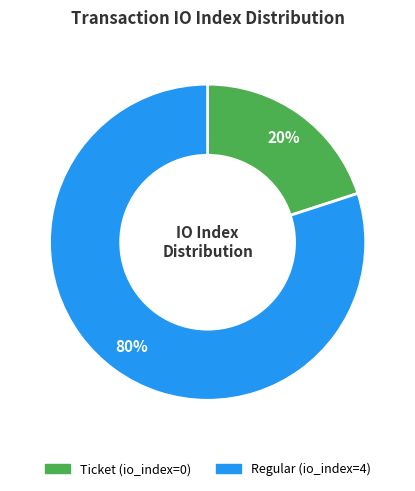

Is there any slice that represents more than half of the pie?

Yes